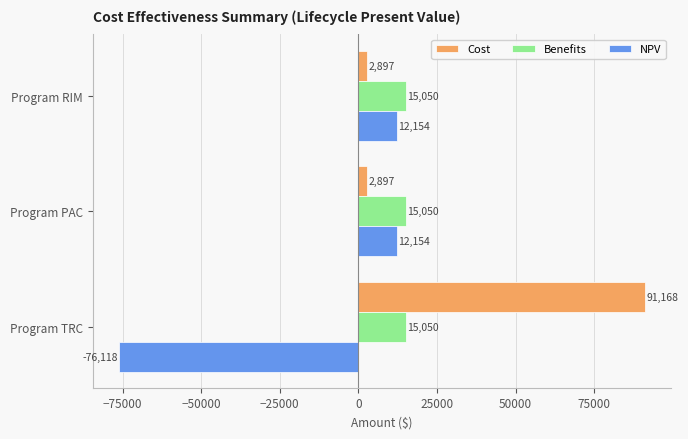

What is the approximate value of NPV at Program RIM?

12153.8